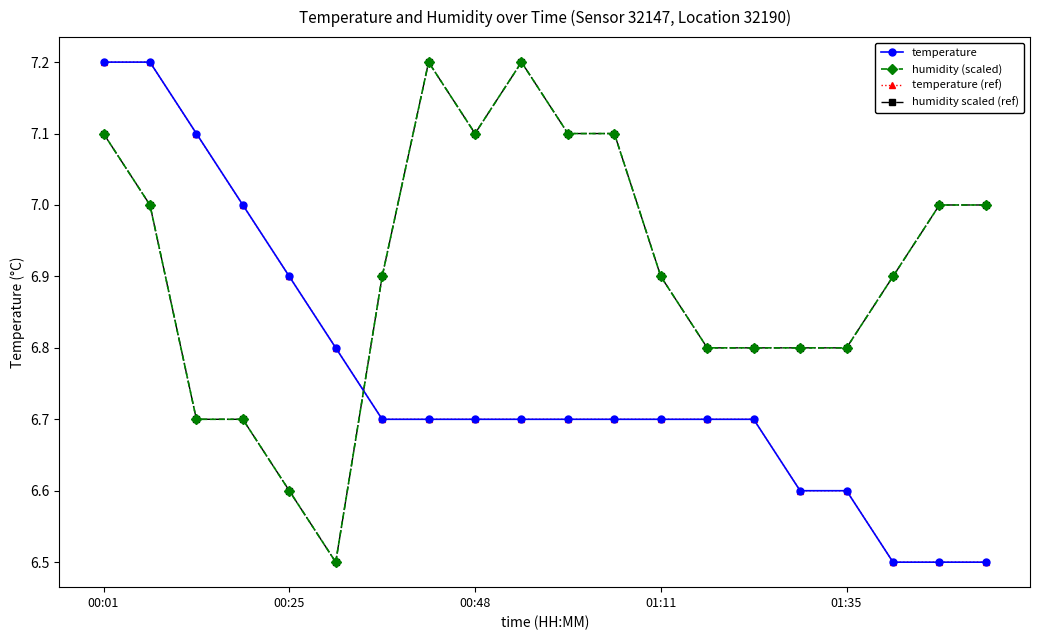

Is this an area chart (filled region under the line)?

No